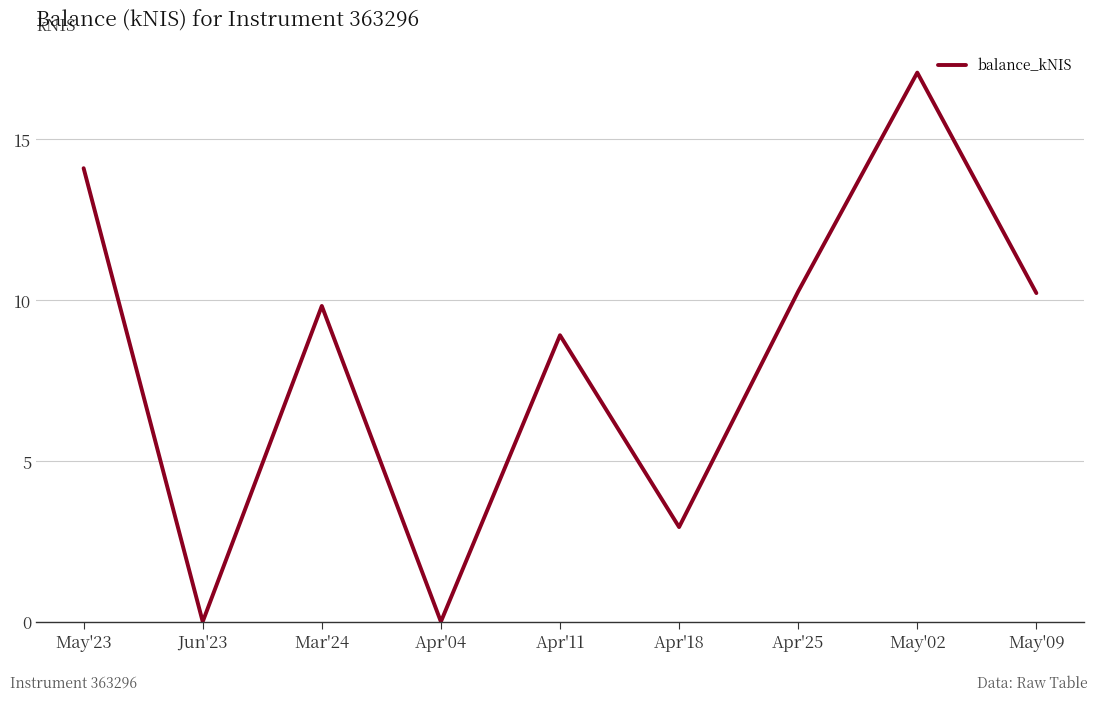

At which category does the data reach its first local valley?

Jun'23